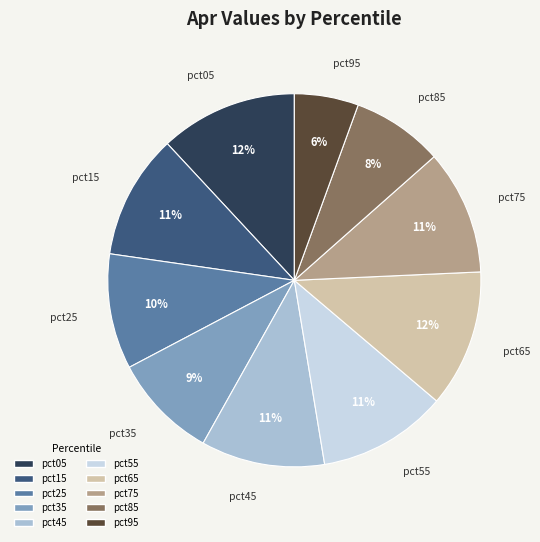

To the nearest percent, what is the difference between the pct75 and pct95 slice percentages?

5%